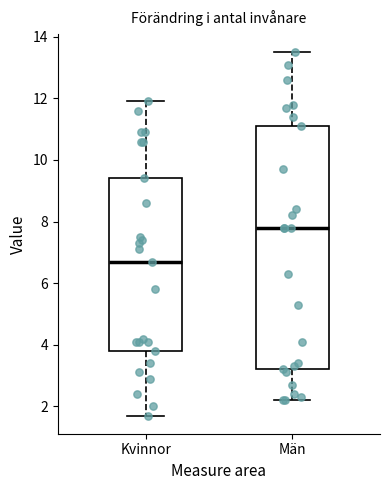

Reading left to right, read every box against the y-axis: the position of its median line, the range the box covers, and the ends of its whiskers. The values are not printed on the chart, so give them approximately, as read against the axis.

Kvinnor: median 6.8, box 3.8 to 9.4, whiskers 1.8 to 12.0
Män: median 7.8, box 3.2 to 11.2, whiskers 2.2 to 13.6